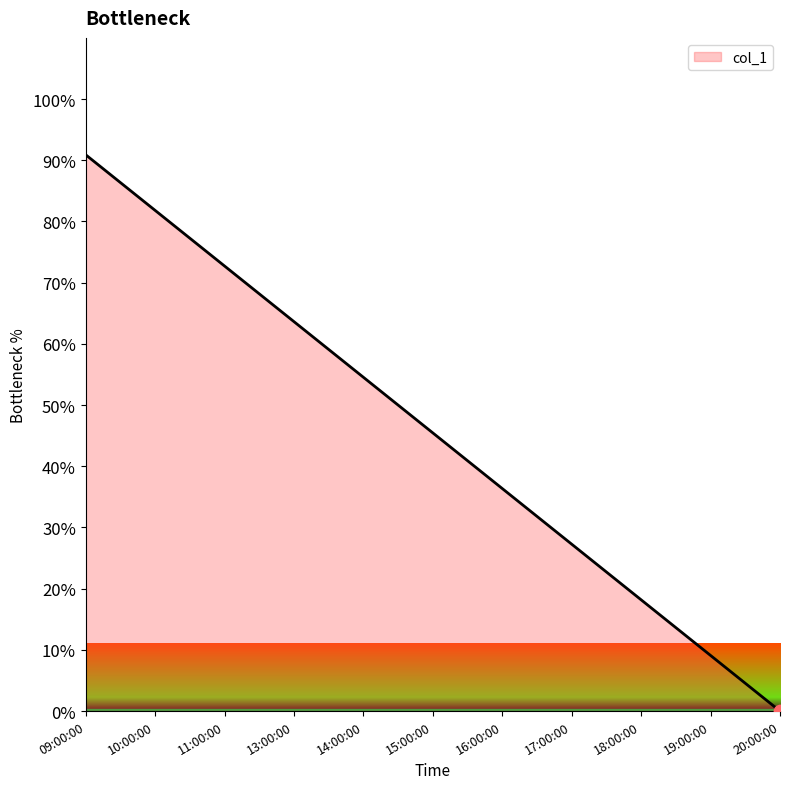

Between 13:00:00 and 09:00:00, which is larger?

09:00:00